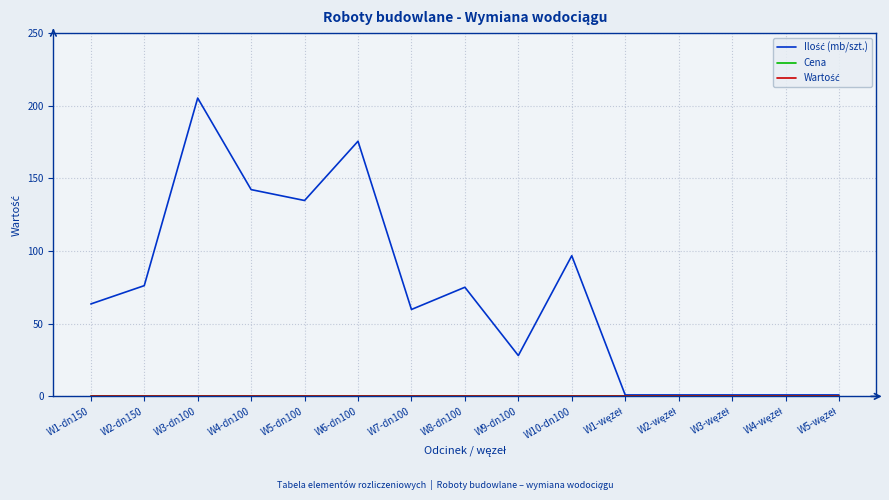

Does the chart have visible grid lines?

Yes